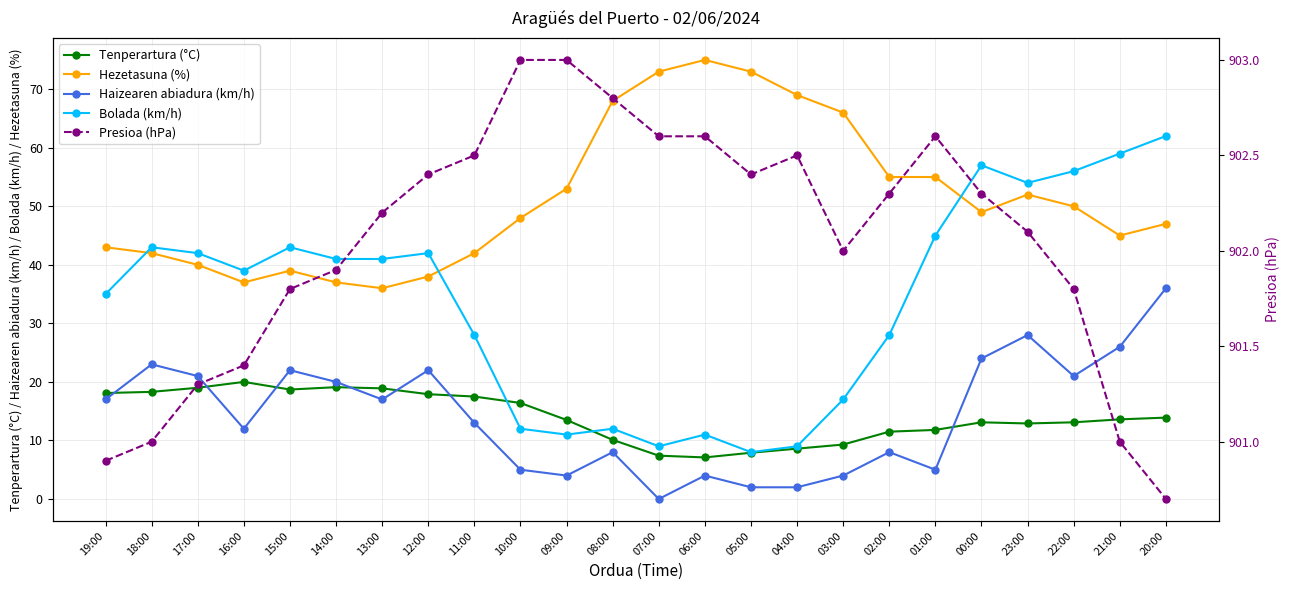

What are all the series names shown in the legend?

Tenperartura (°C), Hezetasuna (%), Haizearen abiadura (km/h), Bolada (km/h), Presioa (hPa)